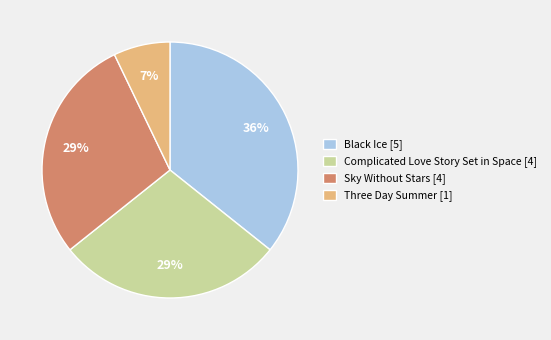

Between Complicated Love Story Set in Space and Three Day Summer, which is larger?

Complicated Love Story Set in Space